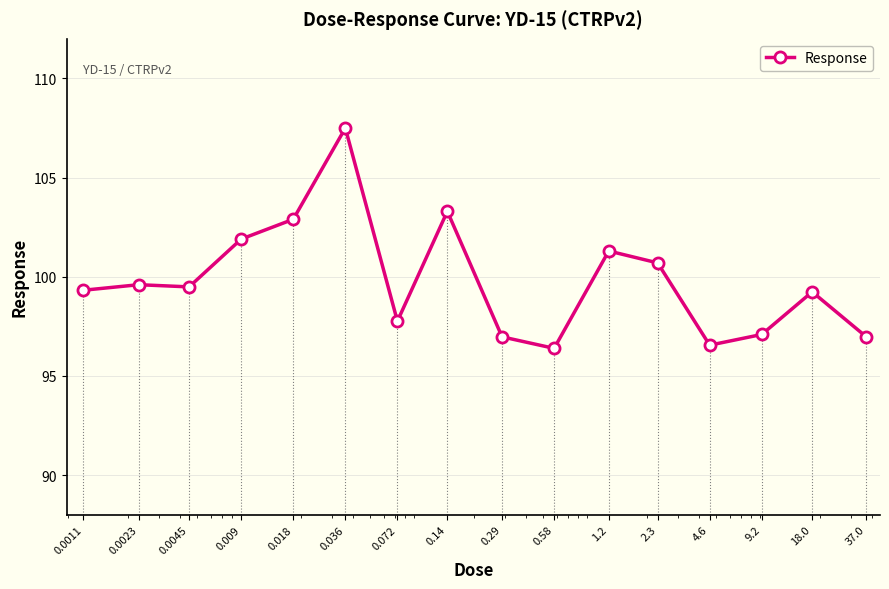

True or false: the data has more than 0 interior local peaks.

True